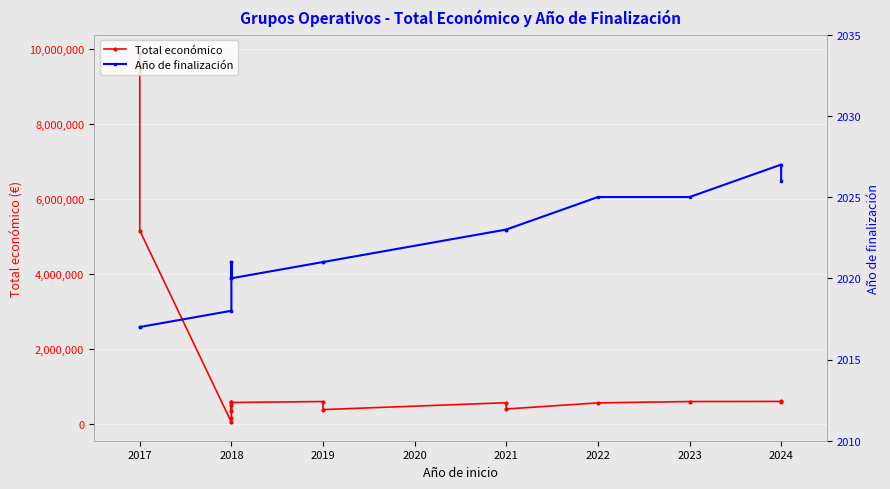

How many lines are shown in the chart?

2